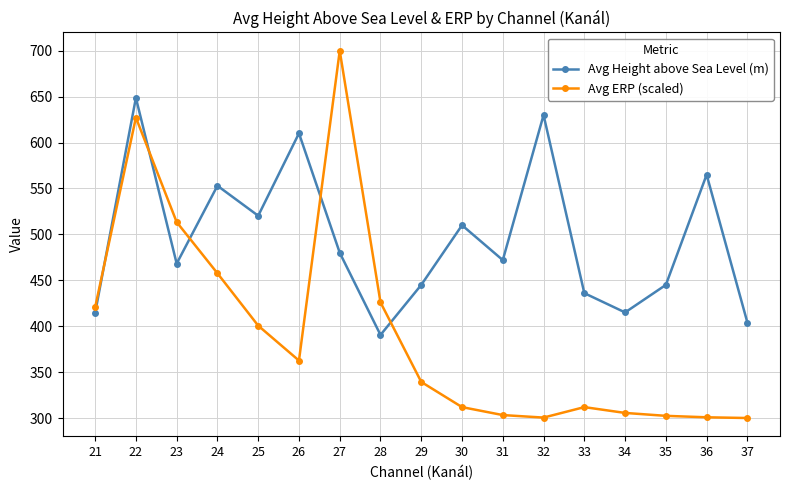

At which label is Avg Height above Sea Level (m) closest to 519?

25